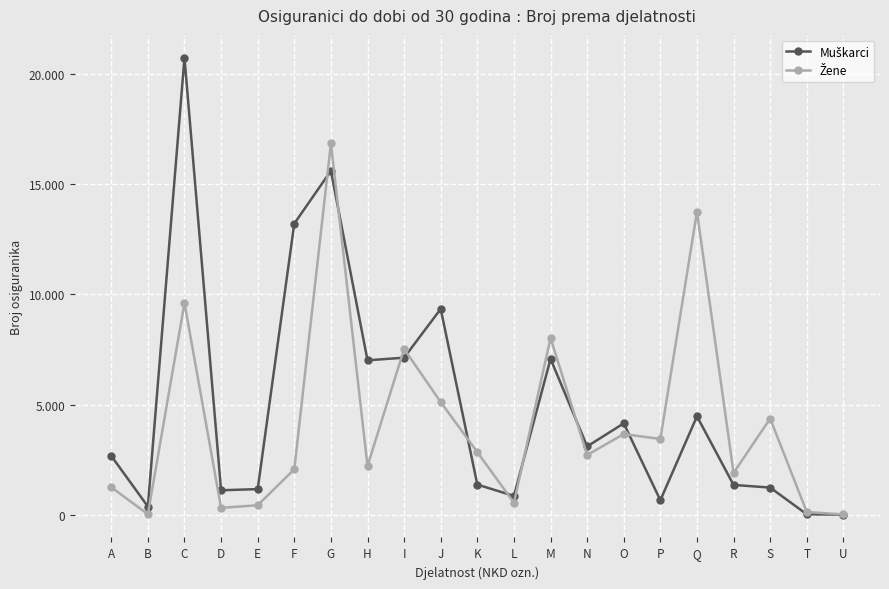

The value of Žene at C is 4001. True or false?

False